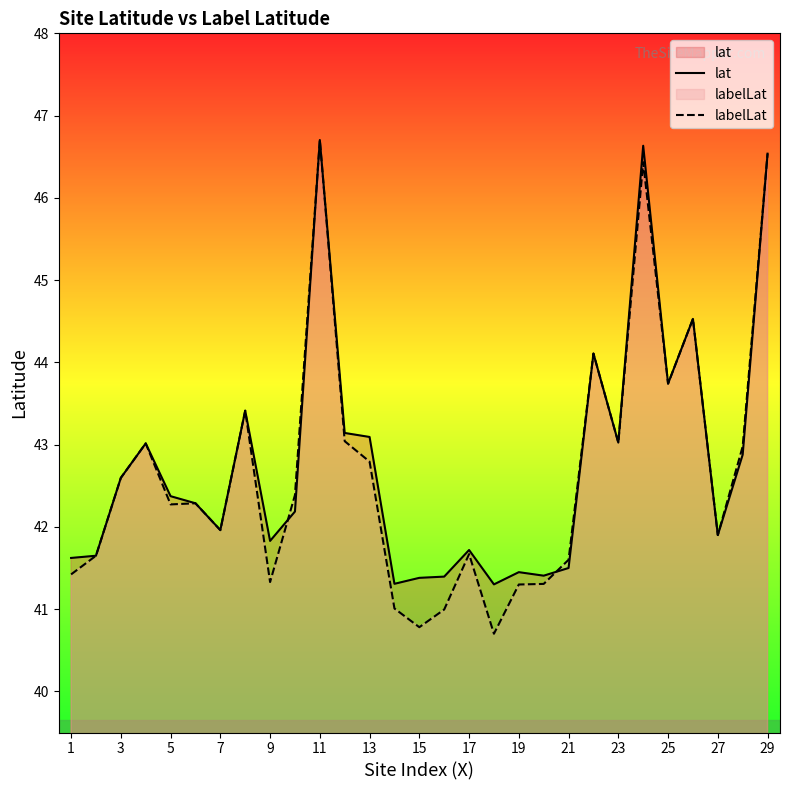

Reading left to right, what are all the values shown in this chart?

lat: 41.6	41.6	42.6	43.0	42.4	42.3	42.0	43.4	41.8	42.2	46.7	43.1	43.1	41.3	41.4	41.4	41.7	41.3	41.4	41.4	41.5	44.1	43.0	46.6	43.7	44.5	41.9	42.9	46.5
labelLat: 41.4	41.6	42.6	43.0	42.3	42.3	42.0	43.4	41.3	42.4	46.7	43.0	42.8	41.0	40.8	41.0	41.7	40.7	41.3	41.3	41.6	44.1	43.0	46.4	43.7	44.5	41.9	43.0	46.5